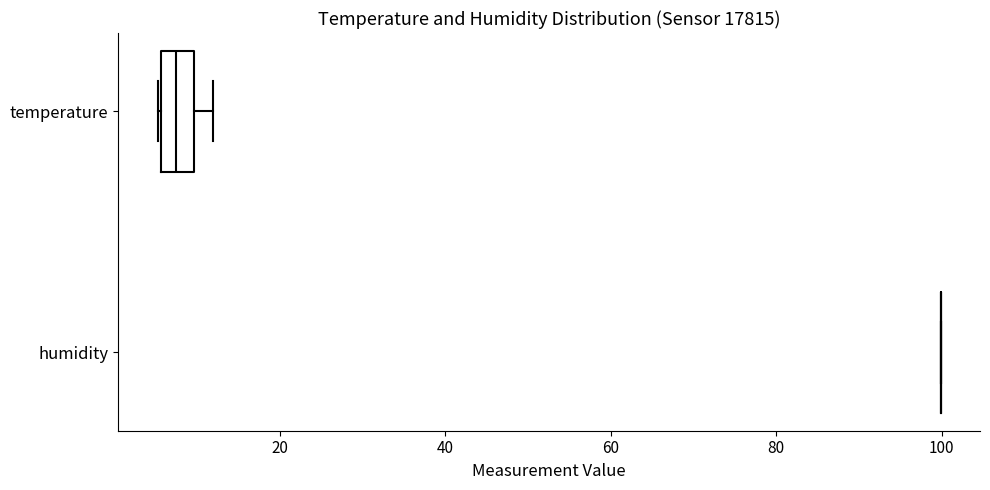

Reading bottom to top, transcribe this box plot: for each box, give where its median line is, the range the box spans, and where its two whiskers end, as read against the x-axis. The values are not printed on the chart, so give them approximately, as read against the axis.

humidity: box collapsed to a line at 100, whiskers 100 to 100
temperature: median 8, box 6 to 10, whiskers 6 to 12